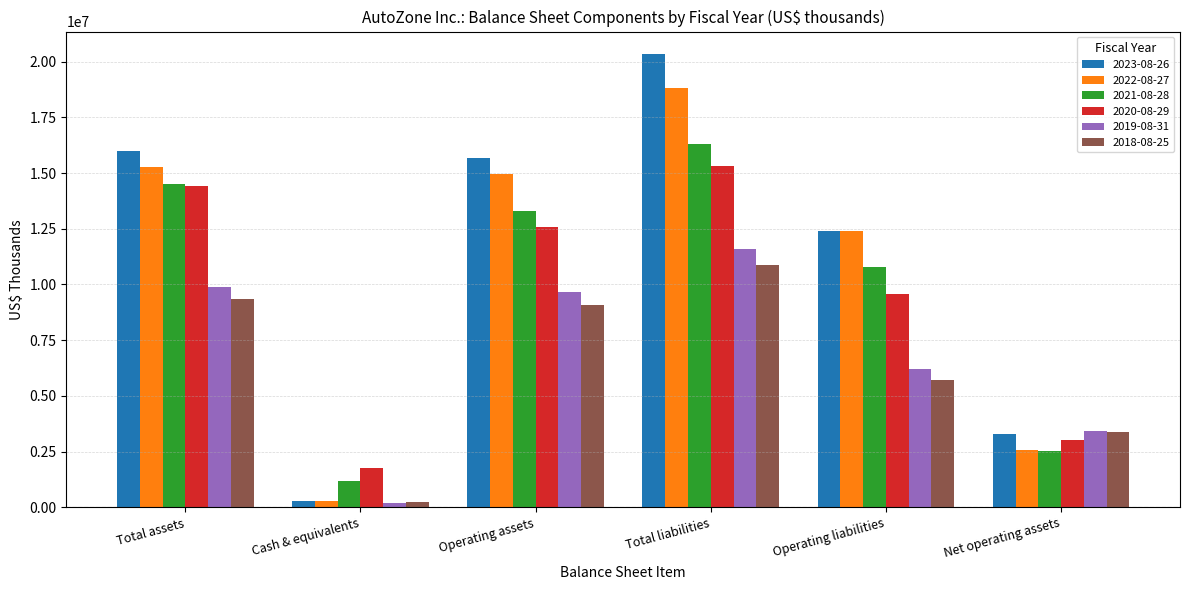

True or false: 2018-08-25 has a value of 217824 at Cash & equivalents.

True